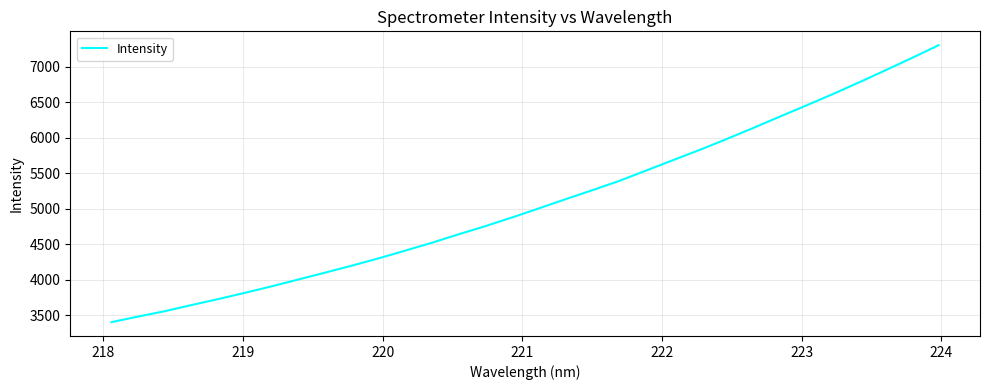

What is the greatest value displayed?

7304.7